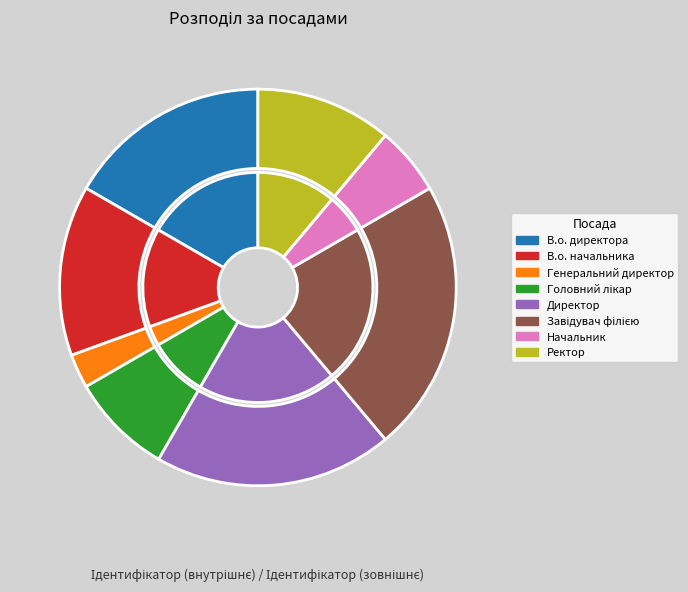

Is it true that Начальник is 20% of the pie?

False